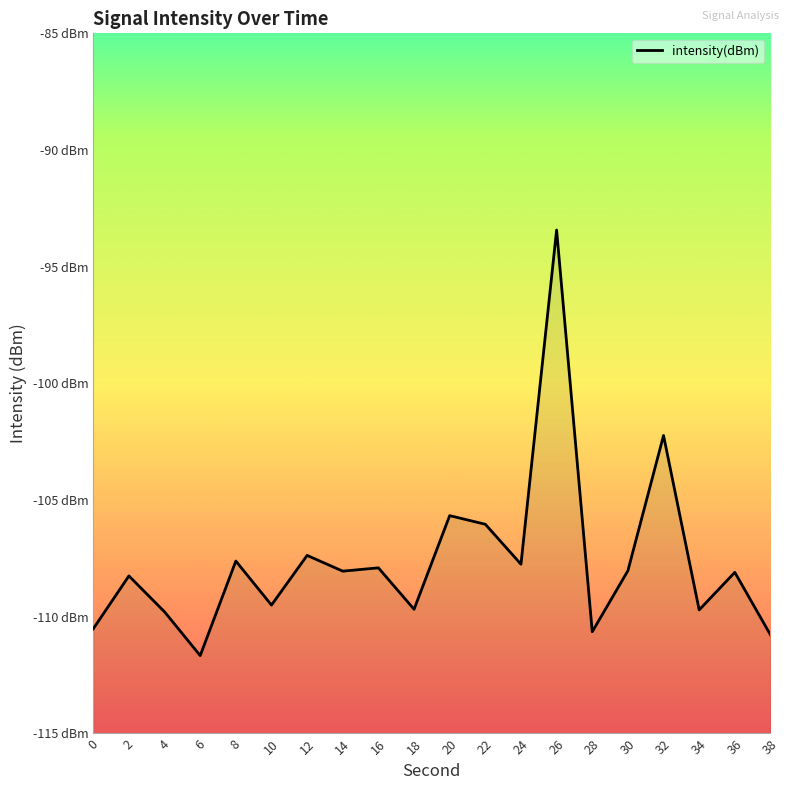

List the labels in order of value, smallest first.

6, 38, 28, 0, 4, 34, 18, 10, 2, 36, 14, 30, 16, 24, 8, 12, 22, 20, 32, 26